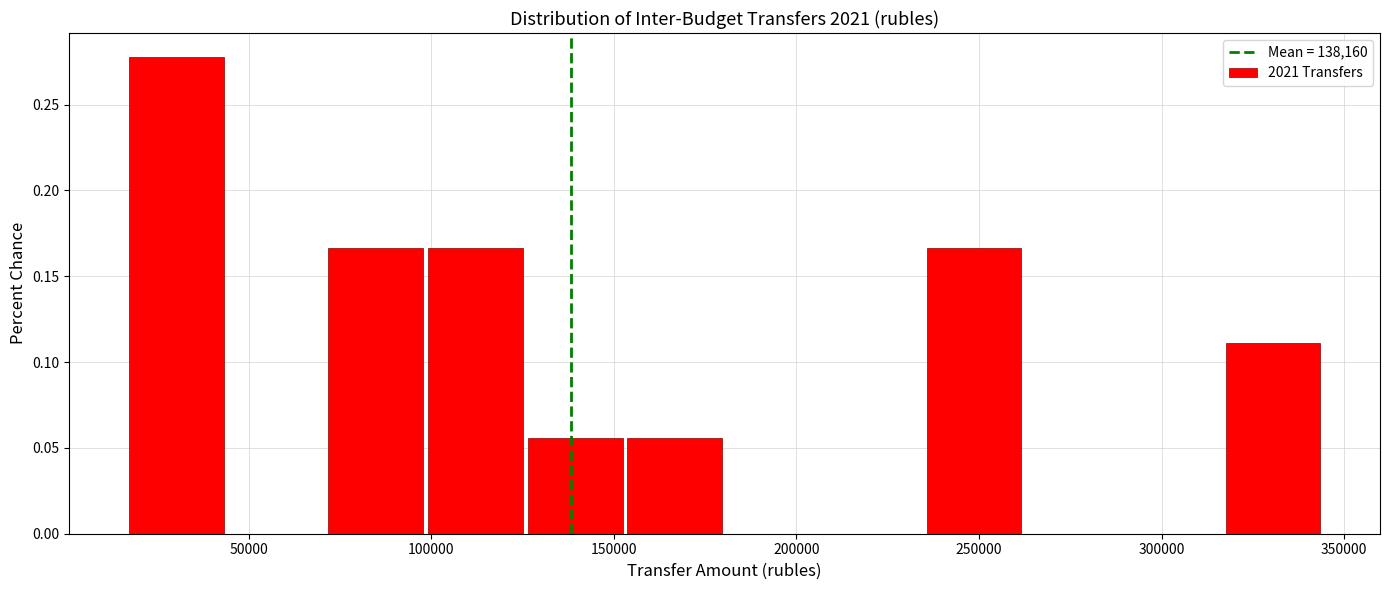

Reading left to right, transcribe this chart: for each bar, give the range it covers on the x-axis and its height. Neither the bar edges nor the heights are printed on the chart, so give them approximately, as read against the axes.

15000 to 45000: 0.280
45000 to 70000: 0
70000 to 100000: 0.165
100000 to 125000: 0.165
125000 to 155000: 0.055
155000 to 180000: 0.055
180000 to 210000: 0
210000 to 235000: 0
235000 to 265000: 0.165
265000 to 290000: 0
290000 to 320000: 0
320000 to 345000: 0.110